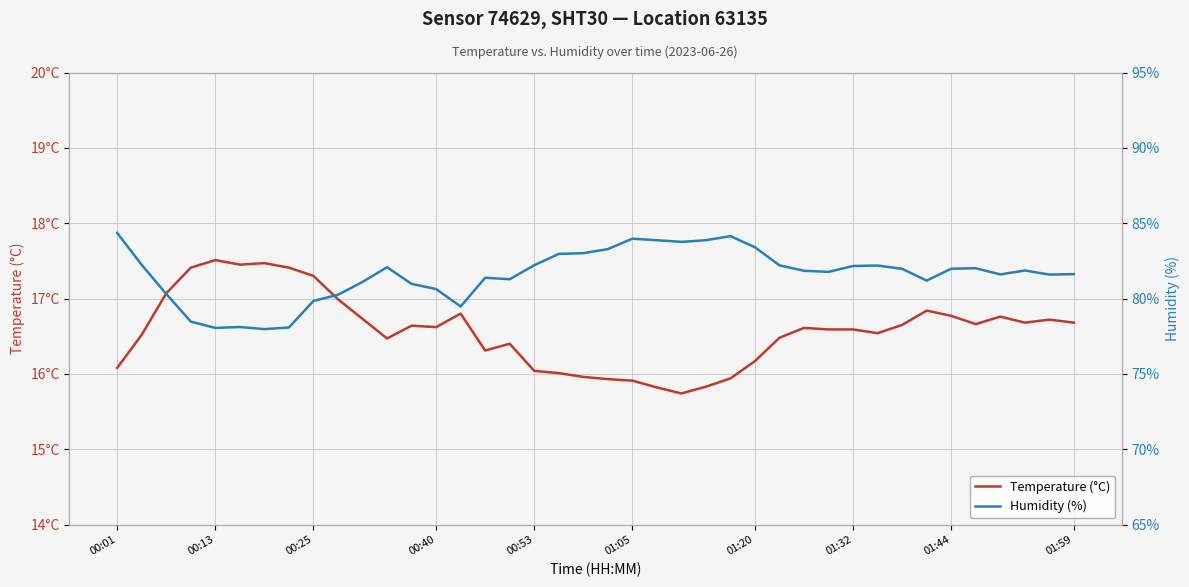

Is it true that Temperature (°C) equals 16.6 at 32?

True